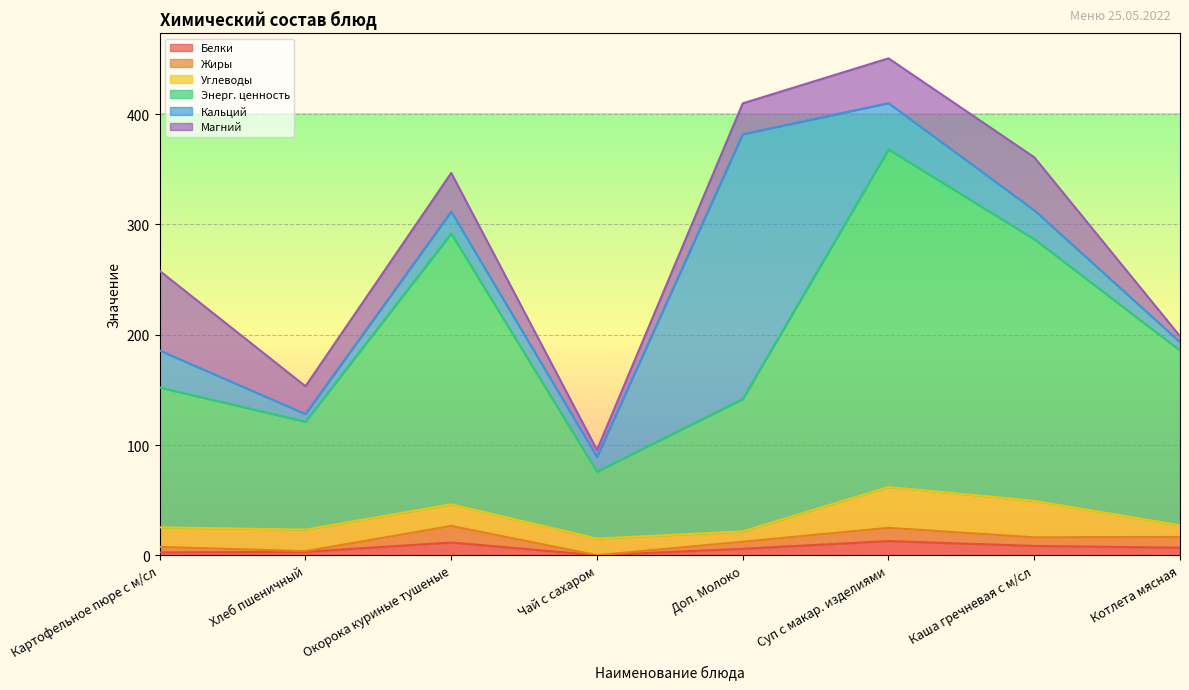

How many interior local valleys does the Жиры series have?

3